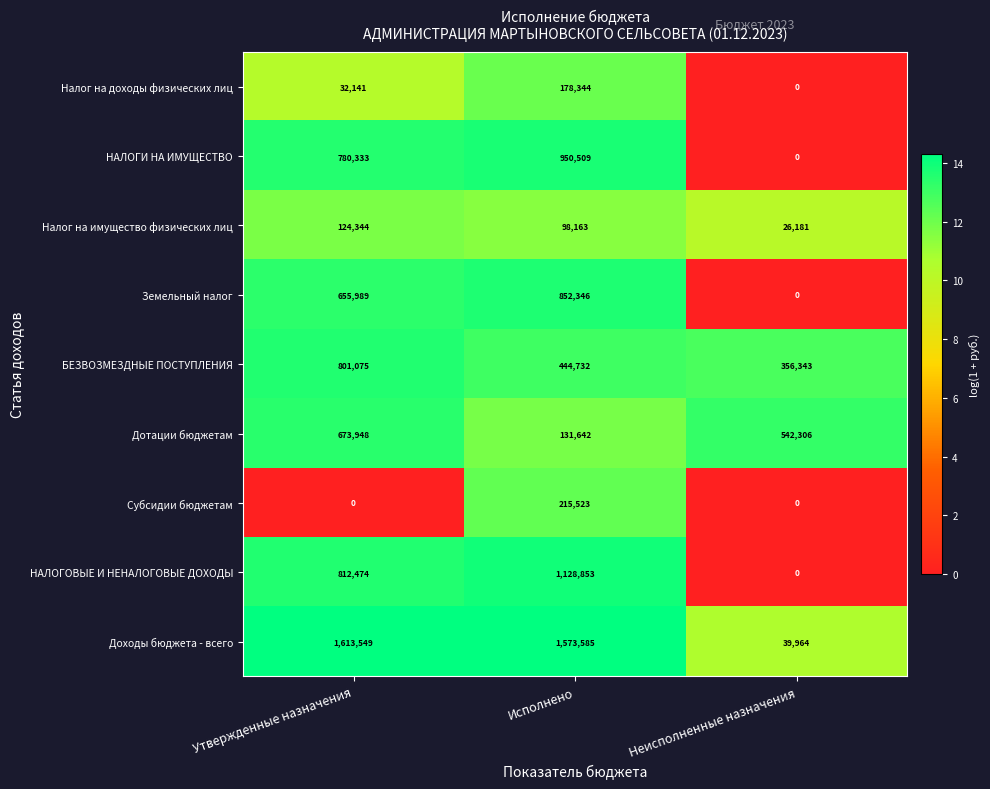

Reading left to right, what are all the values shown in this chart?

Налог на доходы физических лиц: 32141	178344	0
НАЛОГИ НА ИМУЩЕСТВО: 780333	950509	0
Налог на имущество физических лиц: 124344	98163	26181
Земельный налог: 655989	852346	0
БЕЗВОЗМЕЗДНЫЕ ПОСТУПЛЕНИЯ: 801075	444732	356343
Дотации бюджетам: 673948	131642	542306
Субсидии бюджетам: 0	215523	0
НАЛОГОВЫЕ И НЕНАЛОГОВЫЕ ДОХОДЫ: 812474	1128853	0
Доходы бюджета - всего: 1613549	1573585	39964